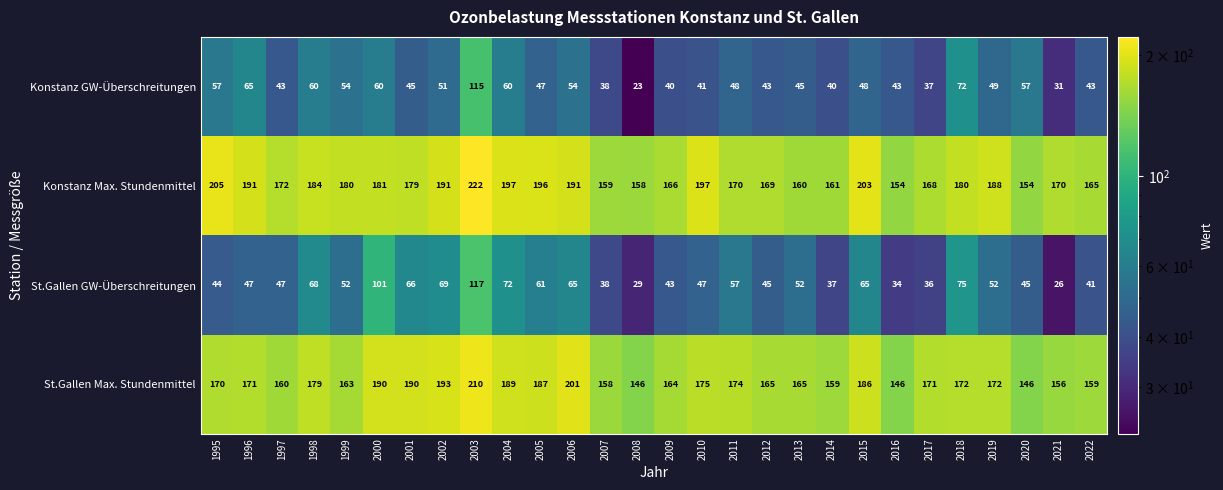

What is the spread (max minus min) of values at 2004?

137